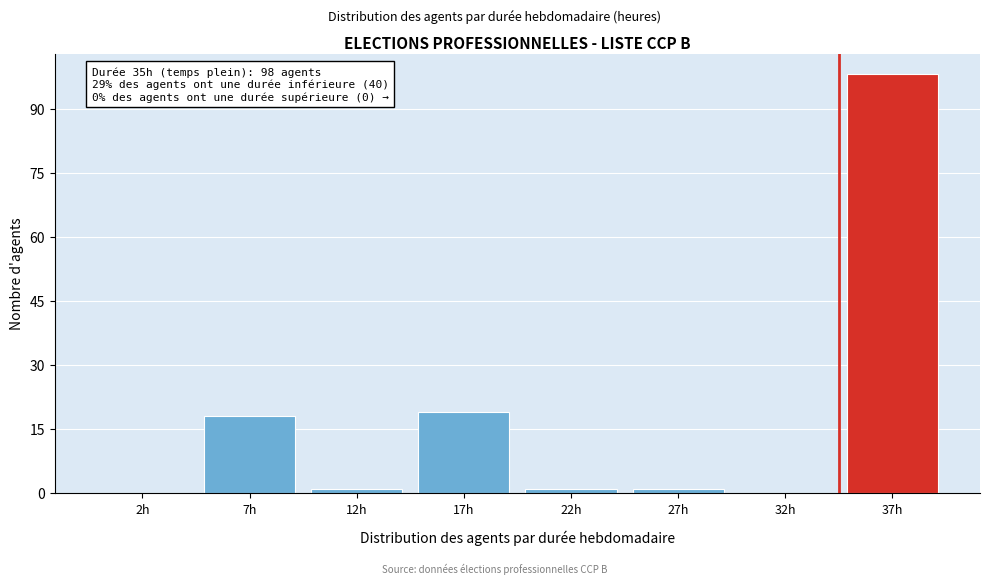

Reading left to right, list all the values displayed in this chart.

2h=0	7h=18	12h=1	17h=19	22h=1	27h=1	32h=0	37h=98